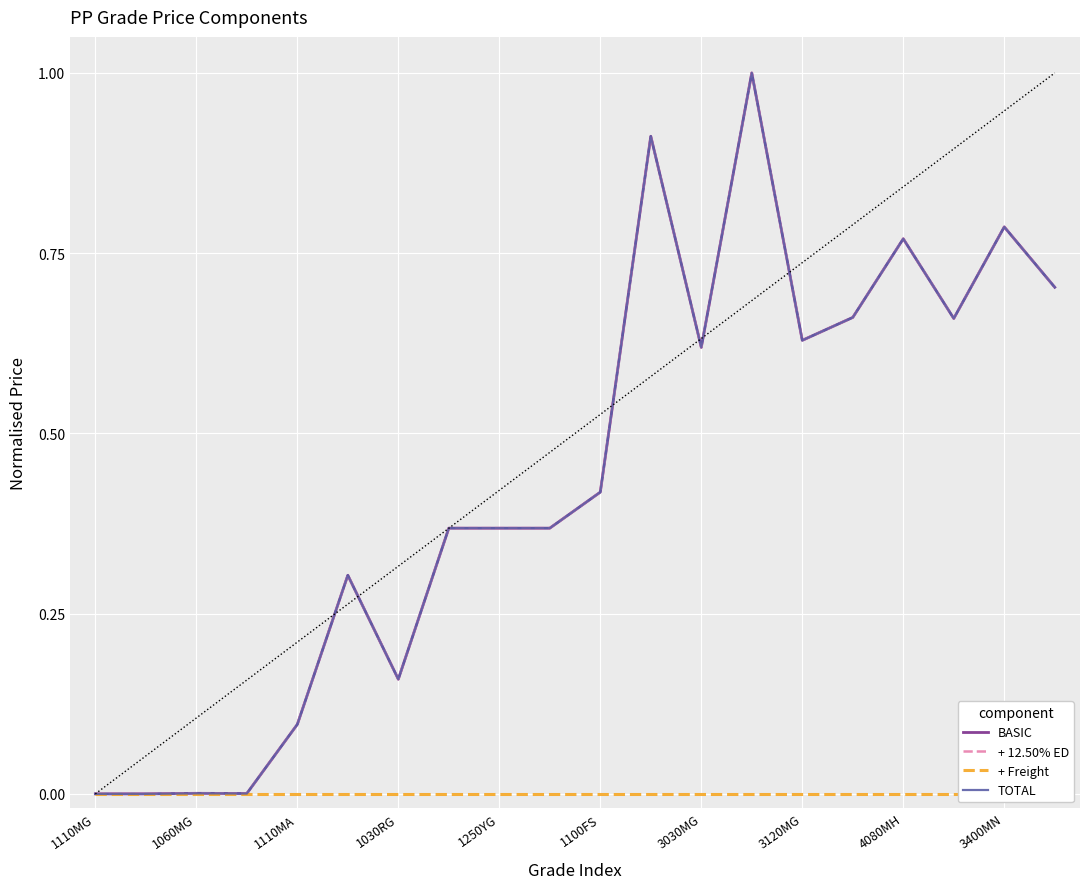

True or false: BASIC and + Freight intersect in this chart.

False